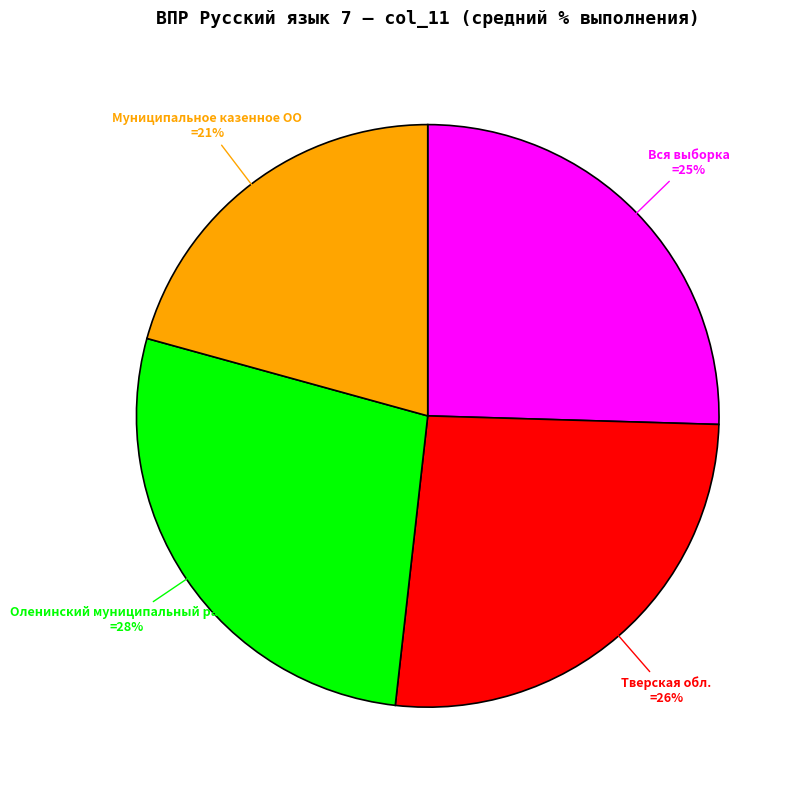

Does any single category account for the majority?

No